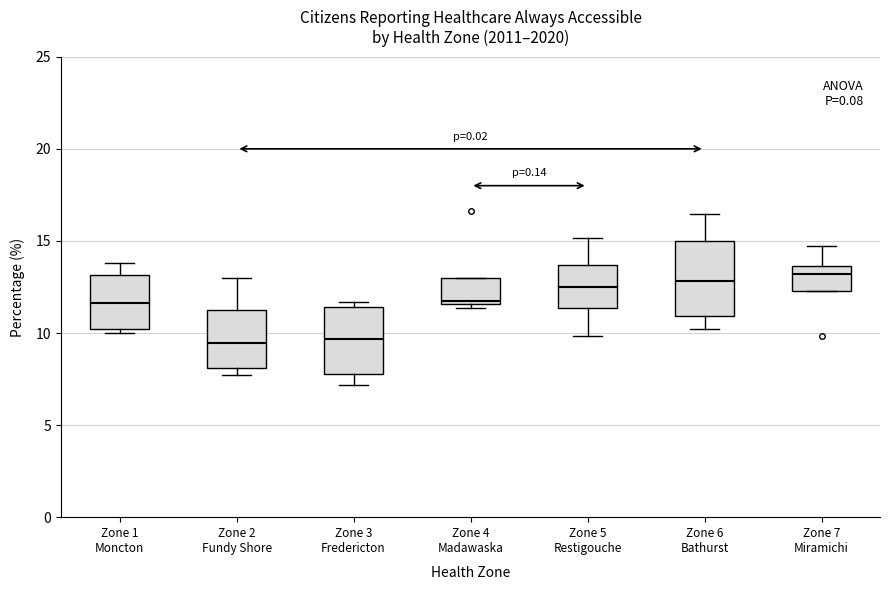

Reading left to right, read every box against the y-axis: the position of its median line, the range the box covers, and the ends of its whiskers. The values are not printed on the chart, so give them approximately, as read against the axis.

Zone 1 Moncton: median 11.5, box 10.0 to 13.0, whiskers 10.0 (just below the box's lower edge) to 14.0
Zone 2 Fundy Shore: median 9.5, box 8.0 to 11.5, whiskers 7.5 to 13.0
Zone 3 Fredericton: median 9.5, box 8.0 to 11.5, whiskers 7.0 to 11.5 (just above the box's upper edge)
Zone 4 Madawaska: median 11.5 (just above the box's lower edge), box 11.5 to 13.0, whiskers 11.5 (just below the box's lower edge) to 13.0
Zone 5 Restigouche: median 12.5, box 11.5 to 13.5, whiskers 10.0 to 15.0
Zone 6 Bathurst: median 13.0, box 11.0 to 15.0, whiskers 10.0 to 16.5
Zone 7 Miramichi: median 13.0, box 12.5 to 13.5, whiskers 12.5 to 14.5